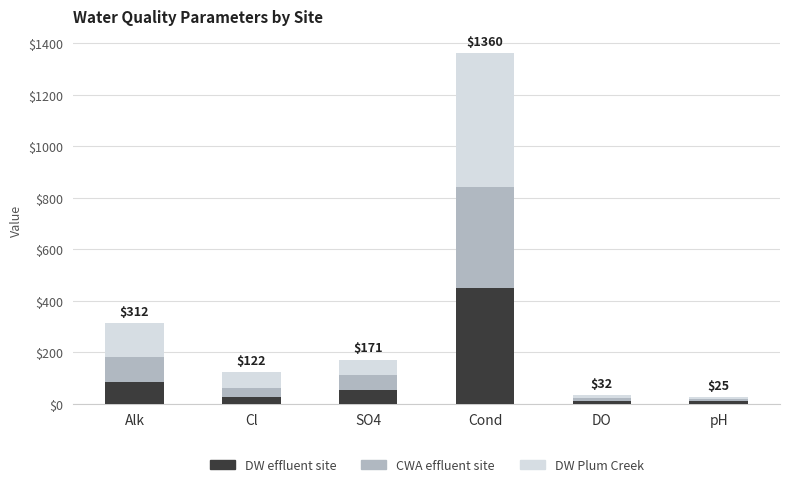

What are all the series names shown in the legend?

DW effluent site, CWA effluent site, DW Plum Creek